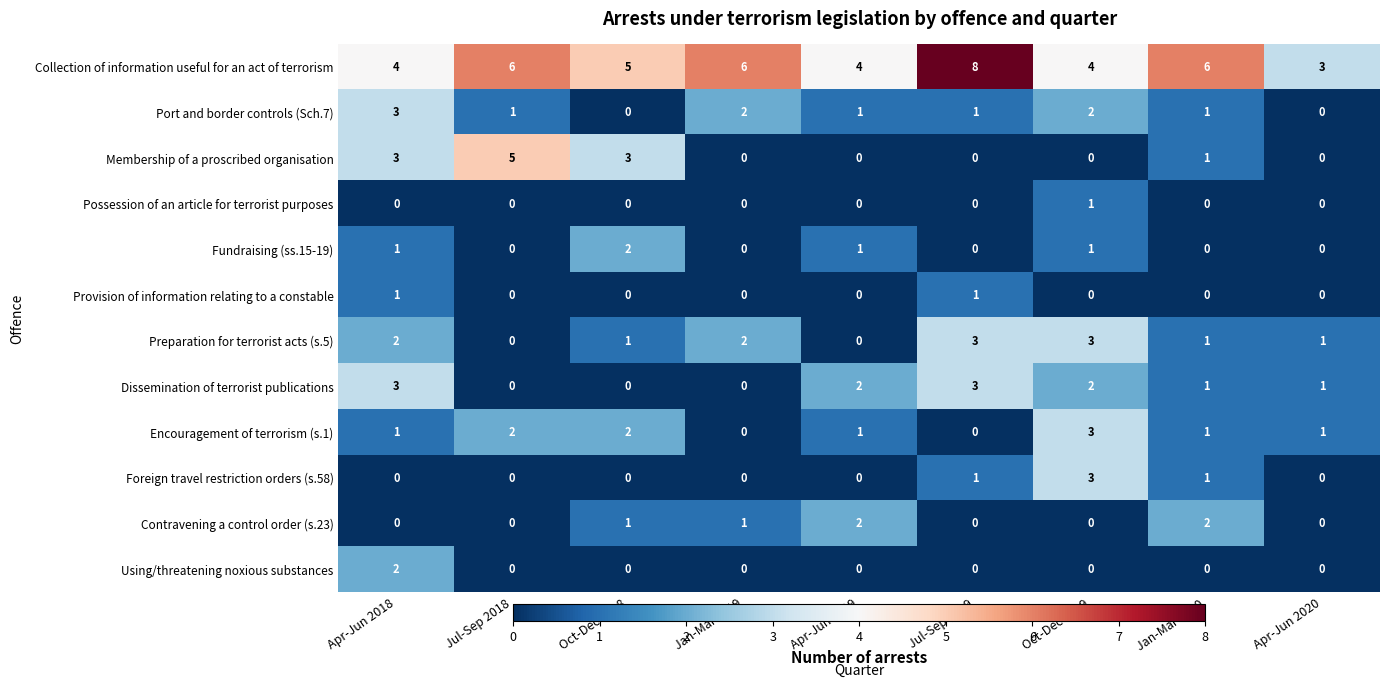

The value of Membership of a proscribed organisation at Oct-Dec 2019 is -2. True or false?

False